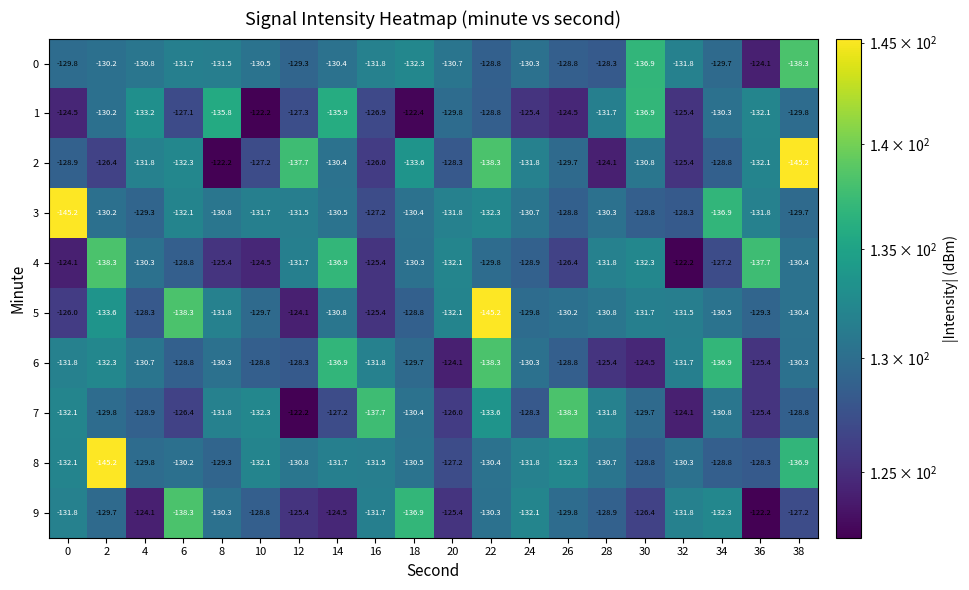

What is the difference between the maximum and minimum values in the 8 series?

18.0